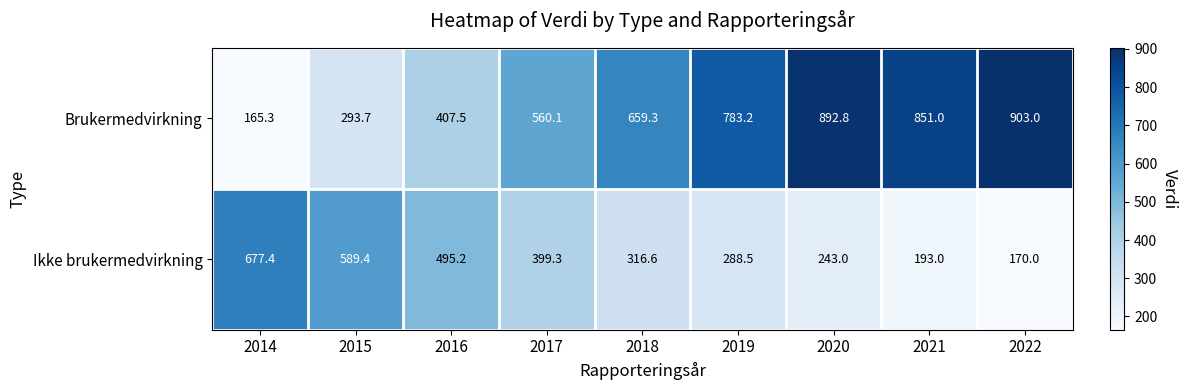

What is the spread (max minus min) of values at 2014?

512.1